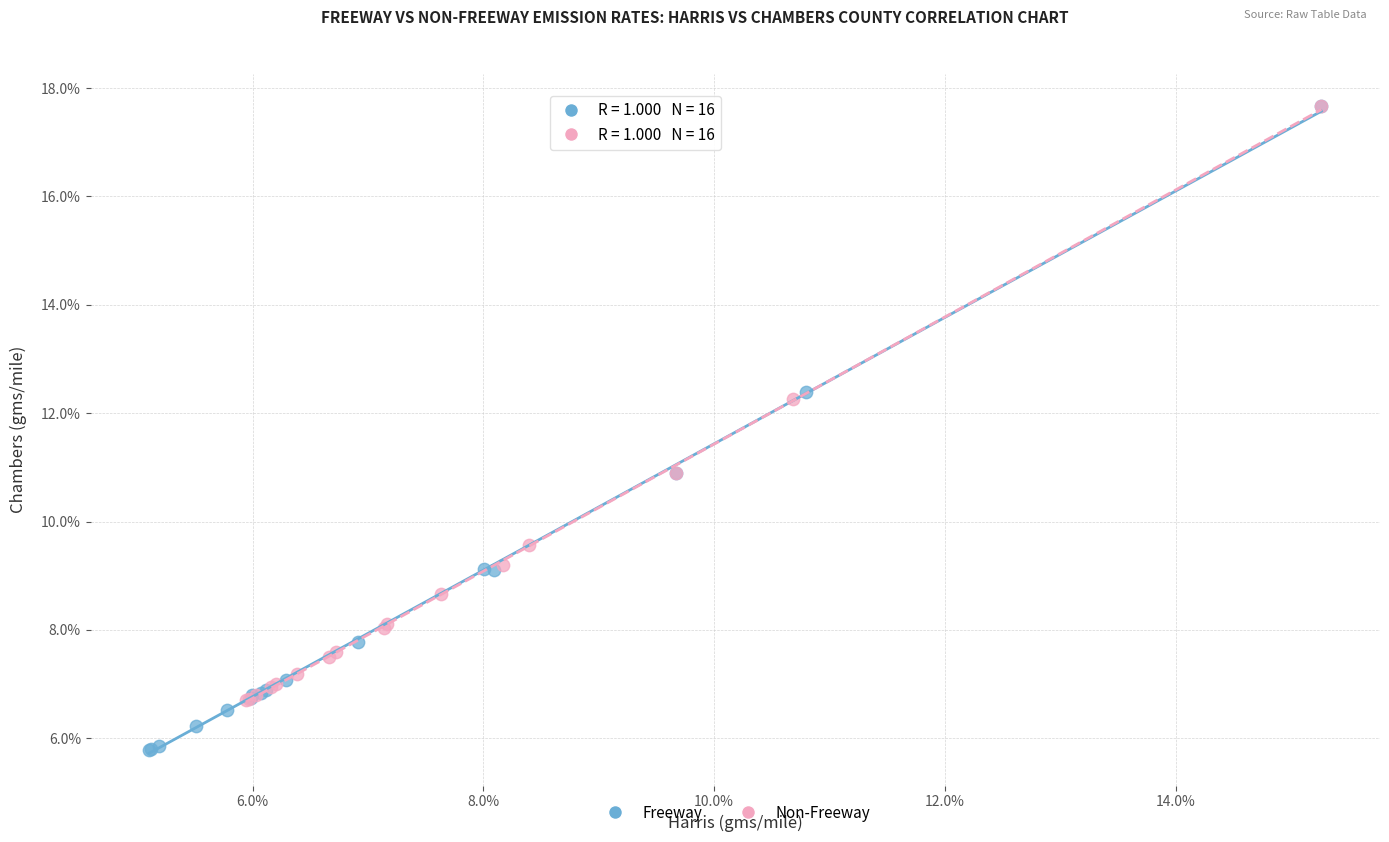

Which series has the widest spread of Y values?

Freeway